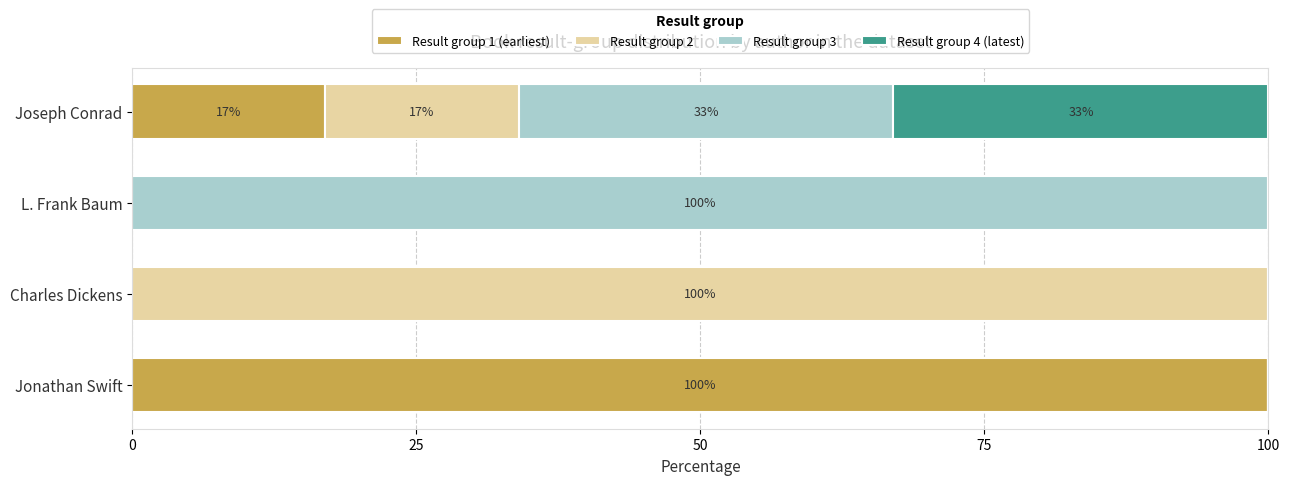

How many series are shown in this chart?

4